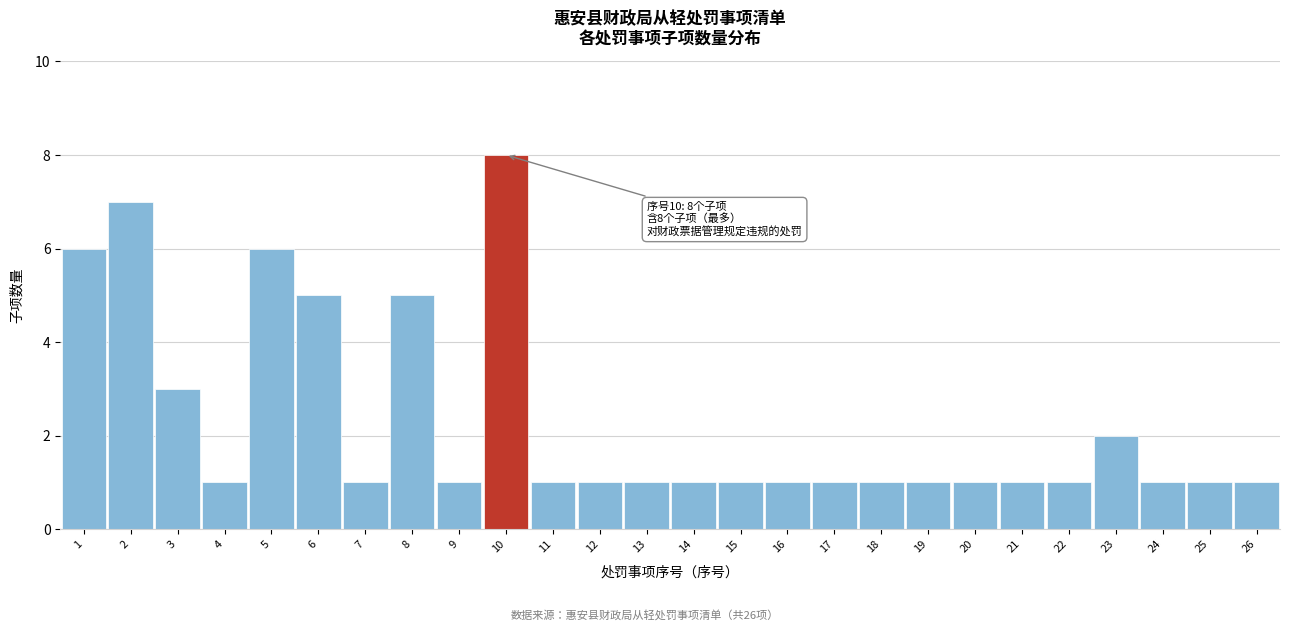

Reading right to left, extract all data points from this chart.

26=1	25=1	24=1	23=2	22=1	21=1	20=1	19=1	18=1	17=1	16=1	15=1	14=1	13=1	12=1	11=1	10=8	9=1	8=5	7=1	6=5	5=6	4=1	3=3	2=7	1=6